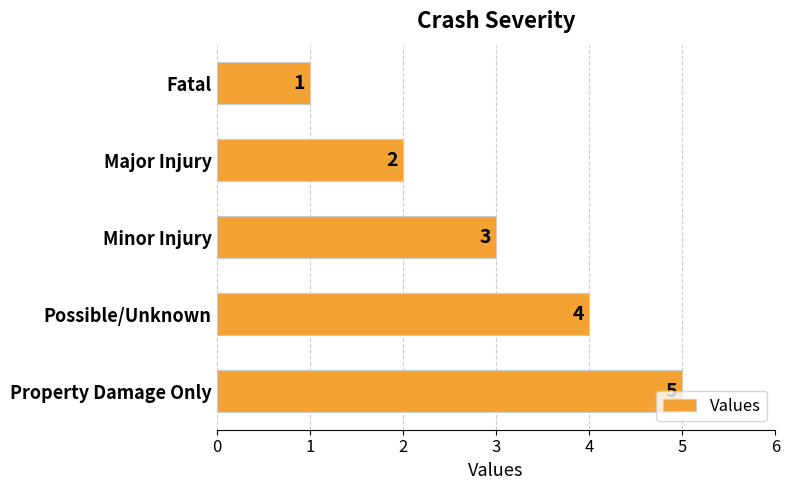

List the labels in order of value, smallest first.

Fatal, Major Injury, Minor Injury, Possible/Unknown, Property Damage Only